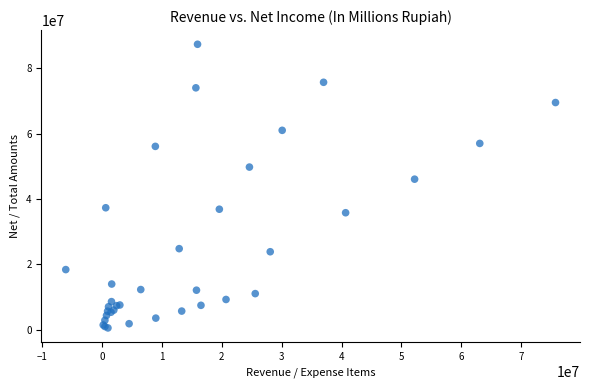

What Y value in the scatter plot is closest to 43916362?

46033369.6